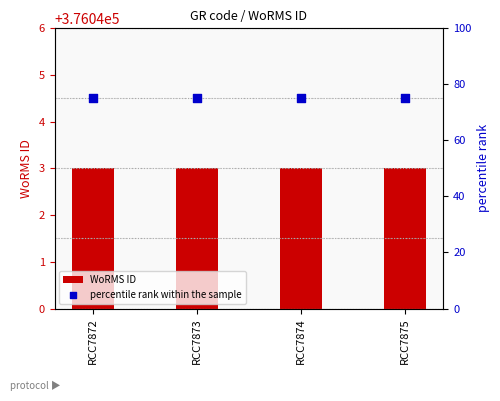

At which category is the sum across all series the highest?

RCC7872